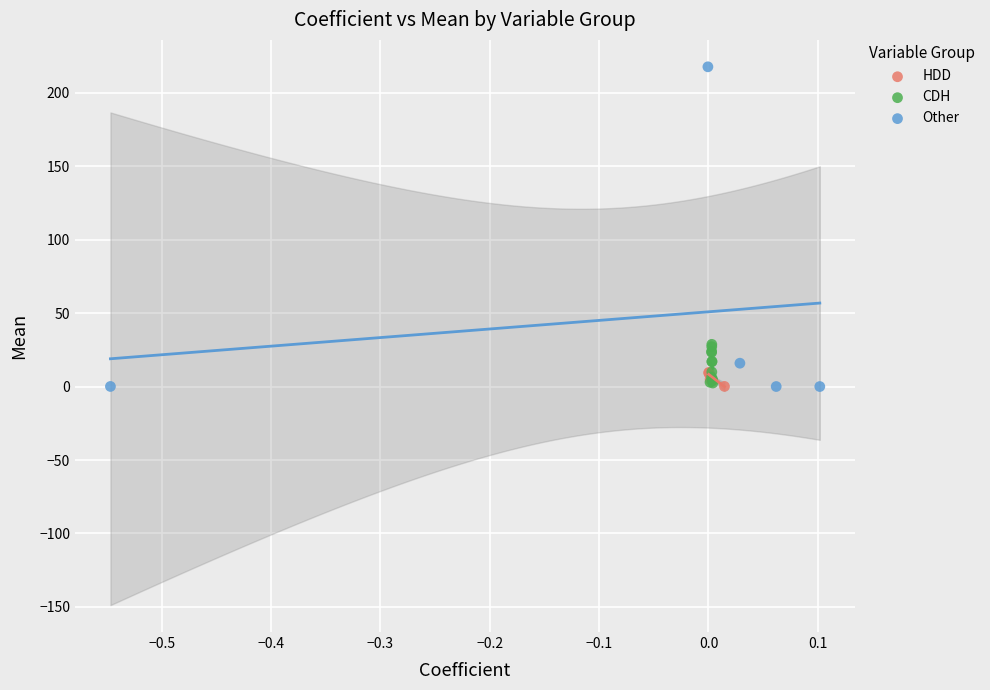

Which series contains the highest Y value?

Other